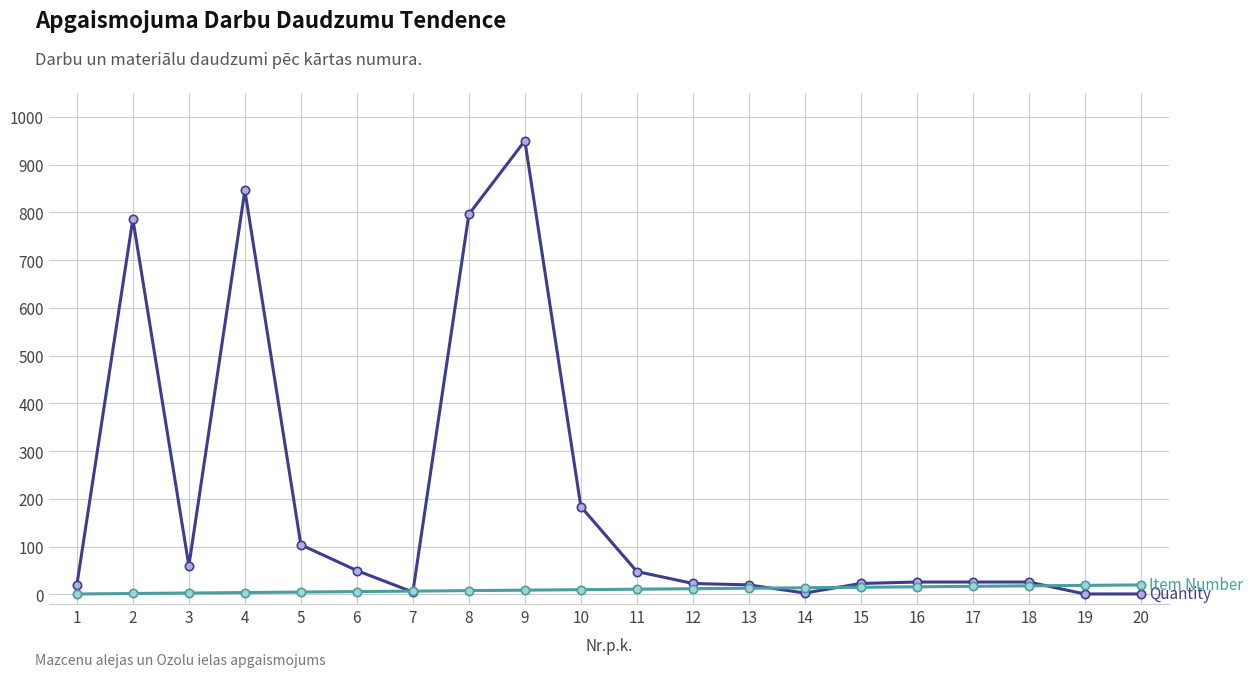

What is the greatest value displayed?

950